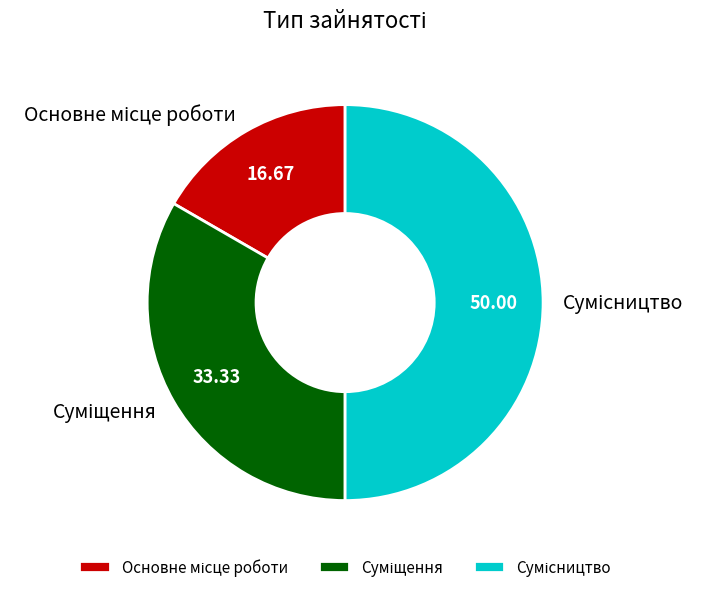

What percentage is NOT represented by Суміщення?

66.7%